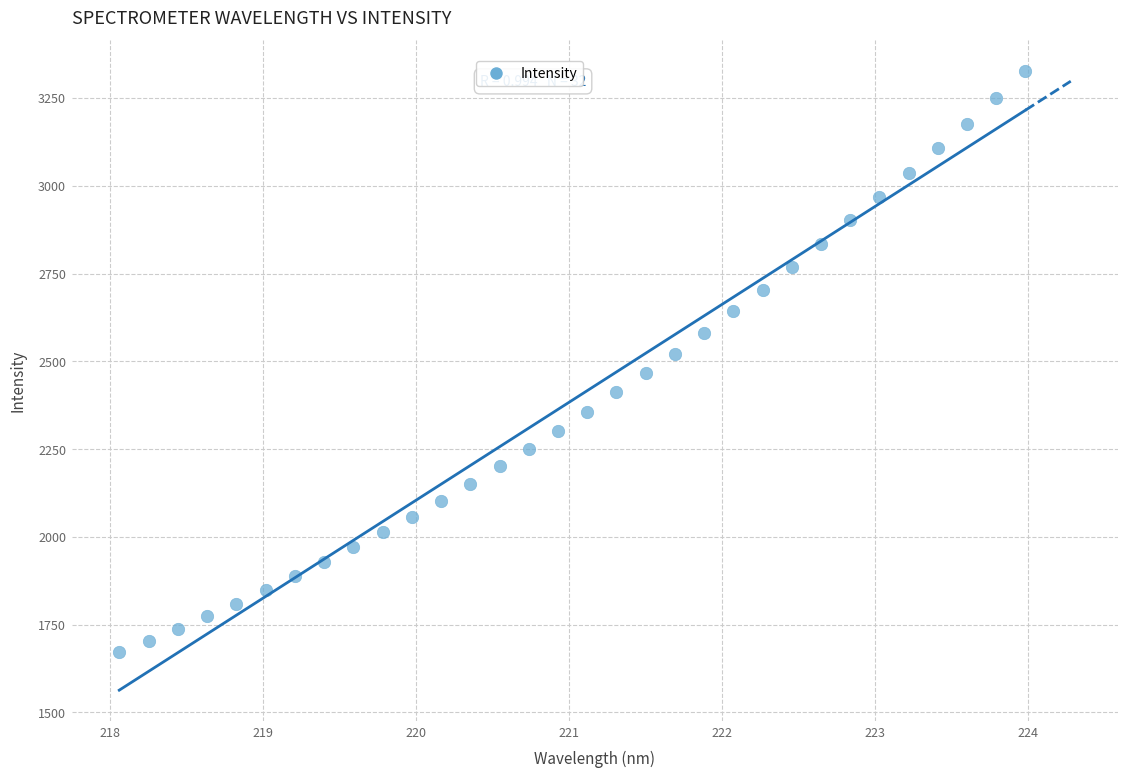

What is the range of Y values (max minus min)?

1654.0